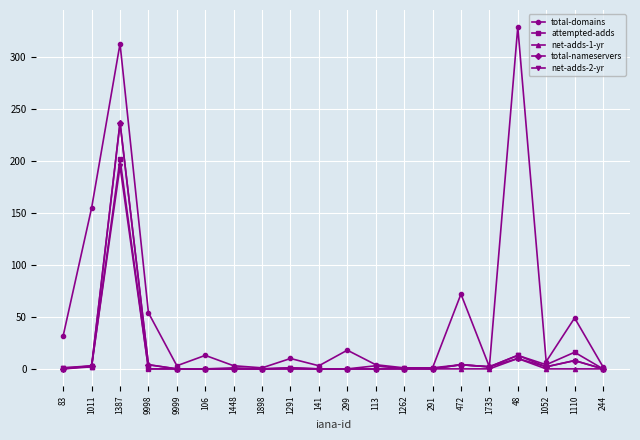

Where is attempted-adds nearest to the value 101?

1110